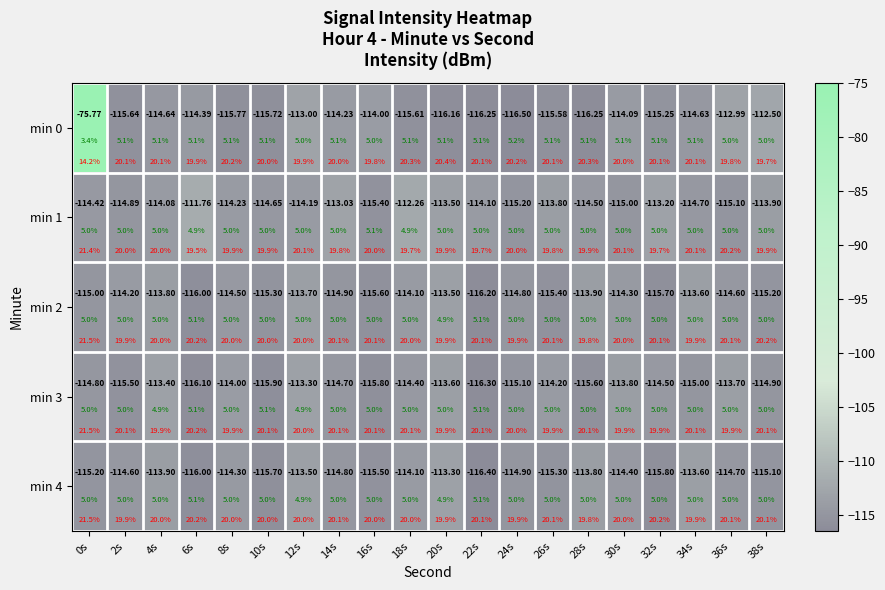

Which series has the largest total across all categories?

min 0